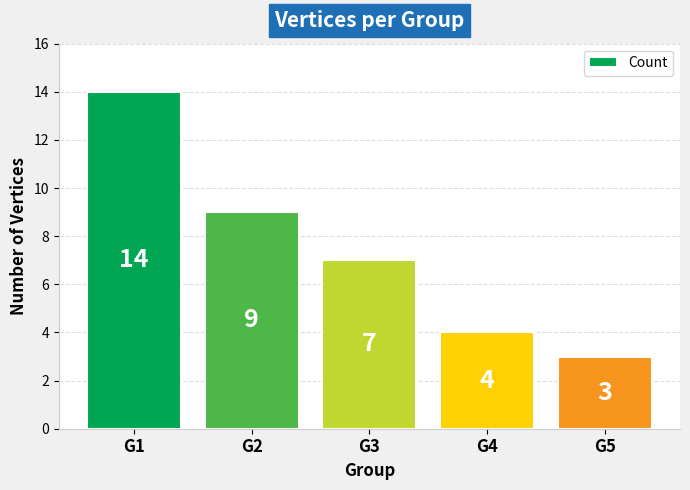

What is the sum of the values at G3 and G4?

11